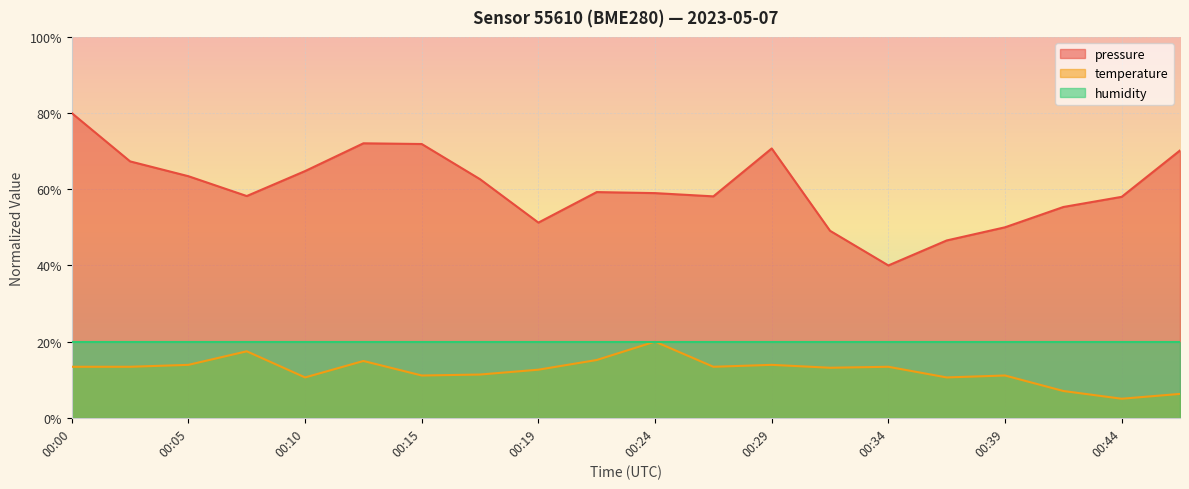

True or false: temperature and pressure cross at least once.

False